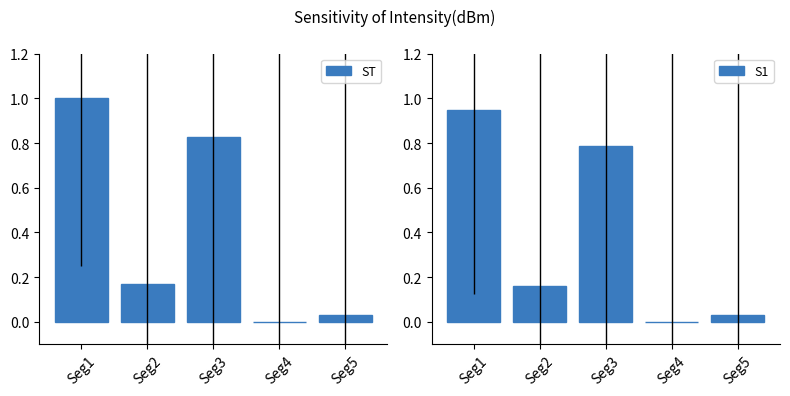

True or false: S1 has a value of 0.0 at Seg5.

True